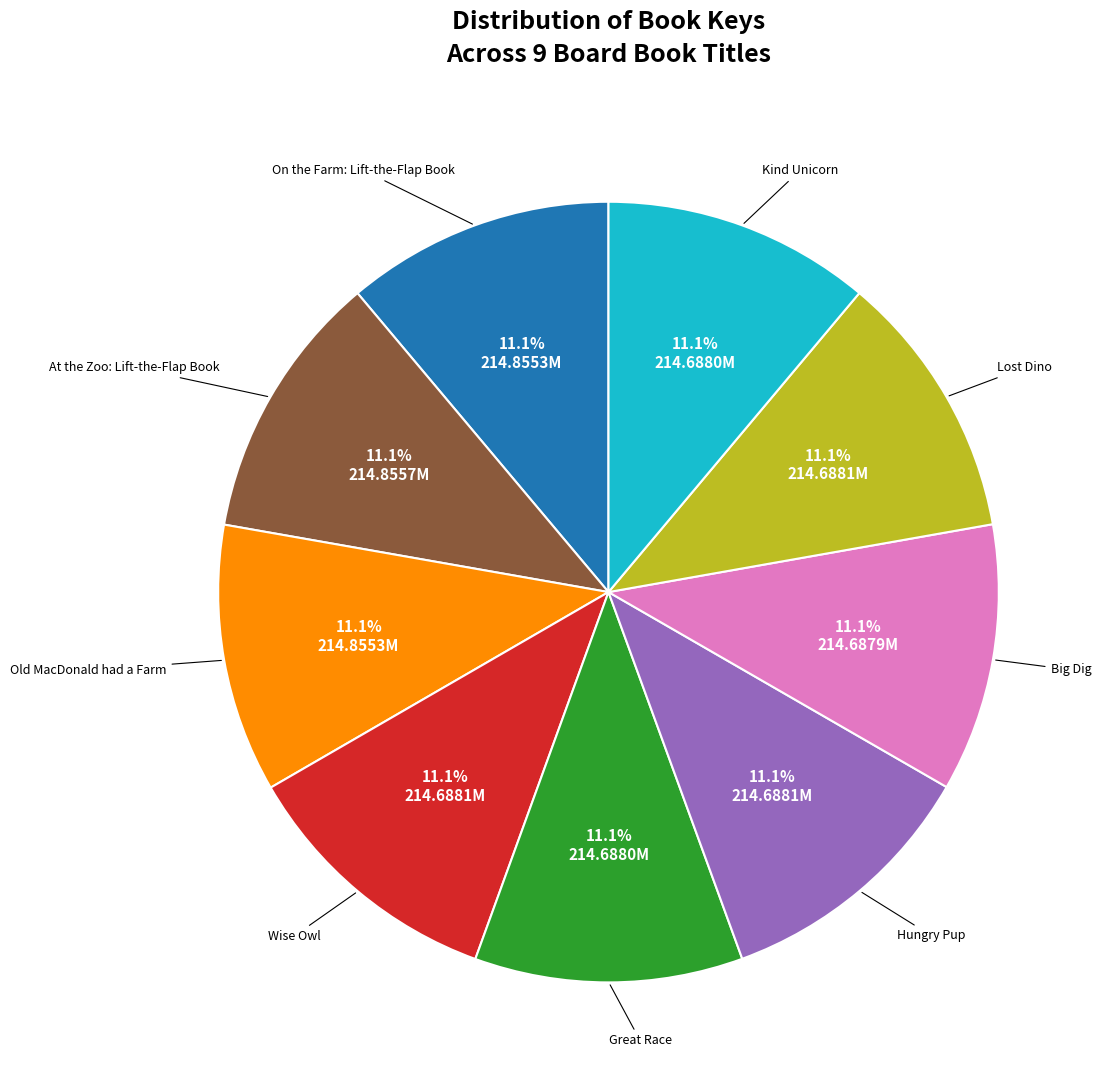

Count the number of slices in the pie.

9